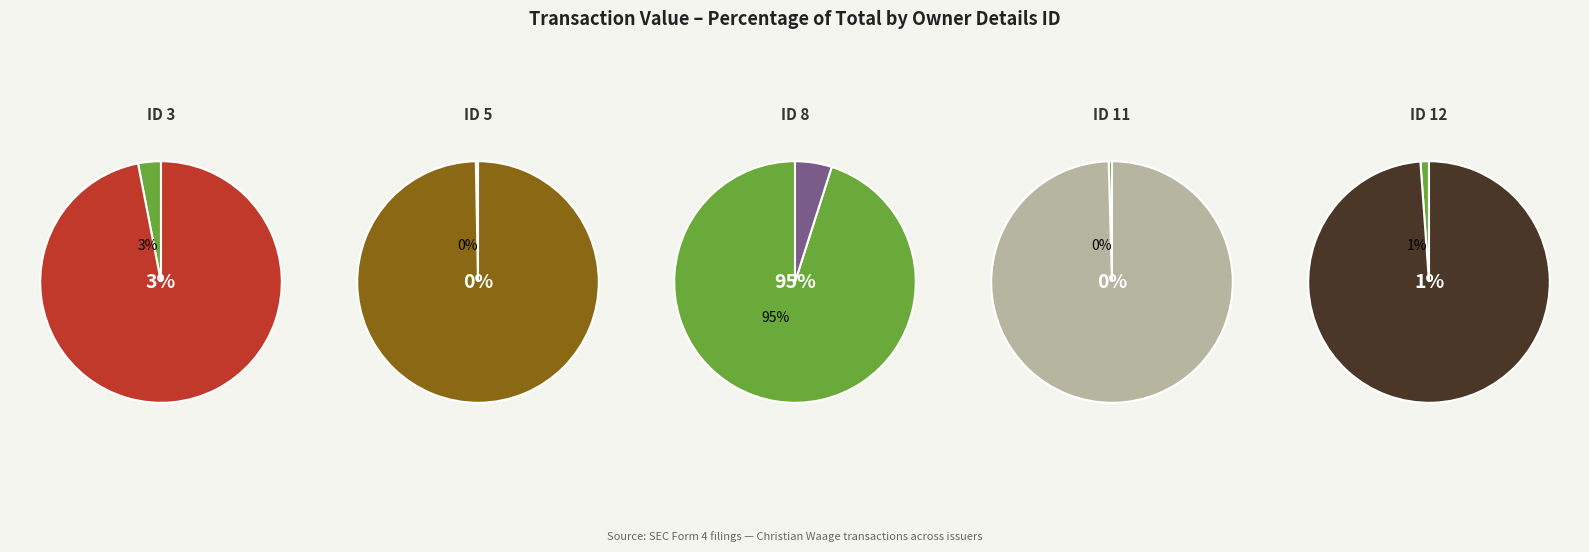

True or false: 3 accounts for 1% of the total.

False